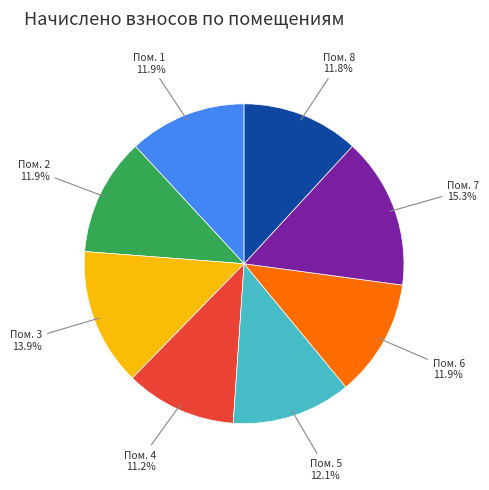

Does any single category account for the majority?

No